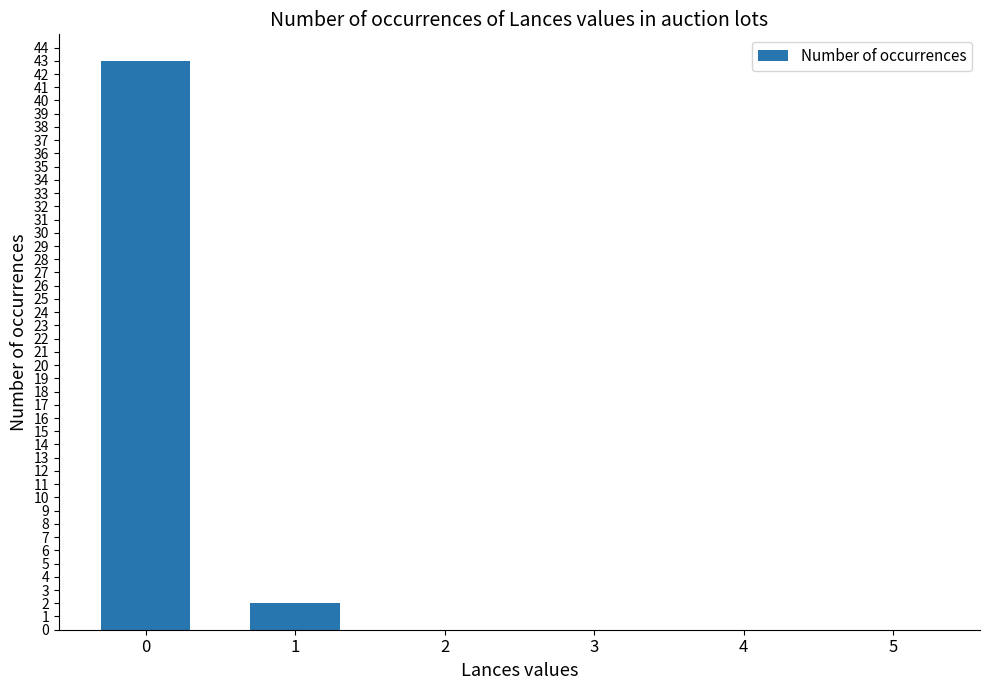

Reading left to right, transcribe all the data shown in this chart.

0=43	1=2	2=0	3=0	4=0	5=0